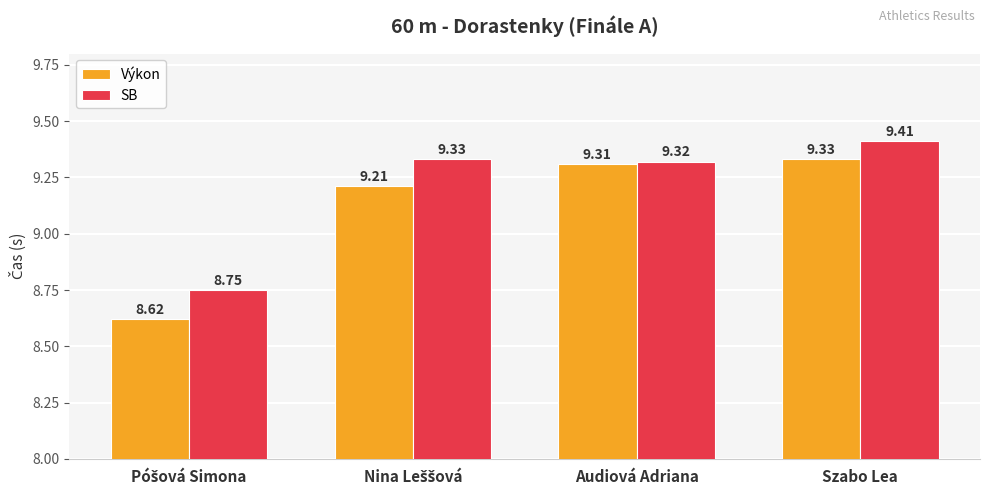

At which category is the sum across all series the highest?

Szabo Lea